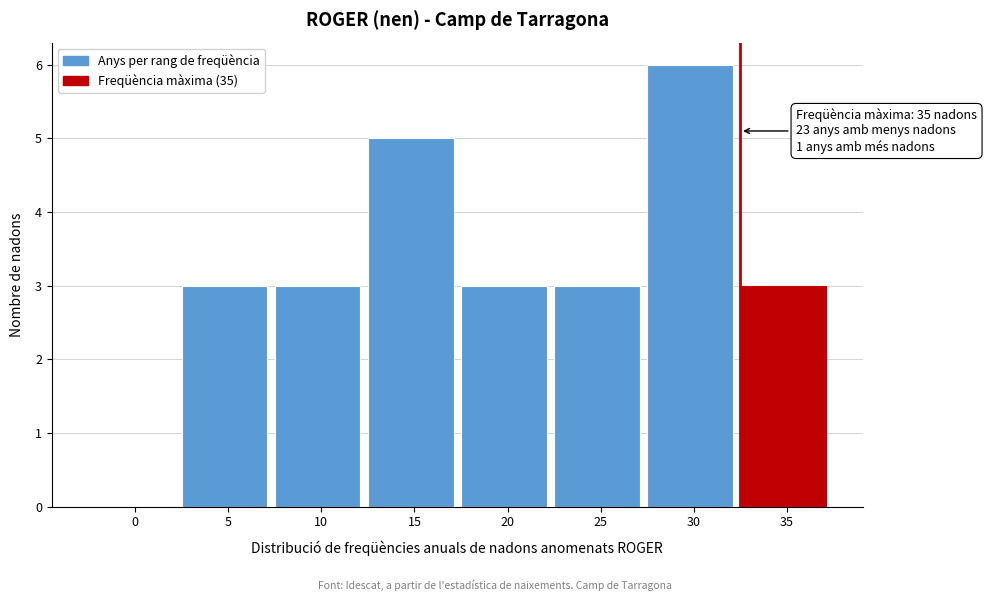

Reading left to right, list all the values displayed in this chart.

0=0	5=3	10=3	15=5	20=3	25=3	30=6	35=3